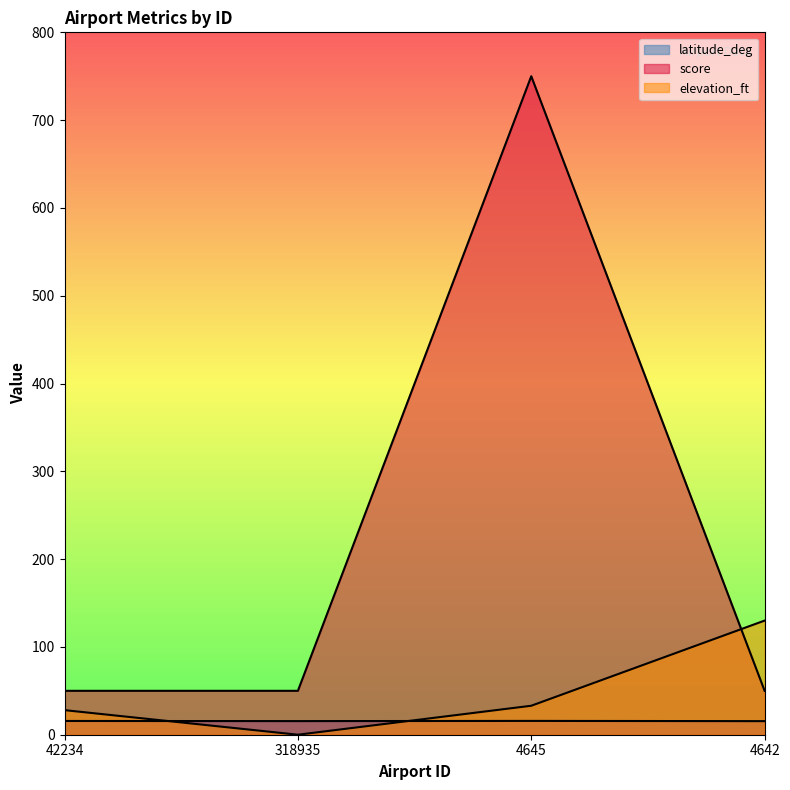

True or false: latitude_deg has a value of 15.7 at 4645.

True